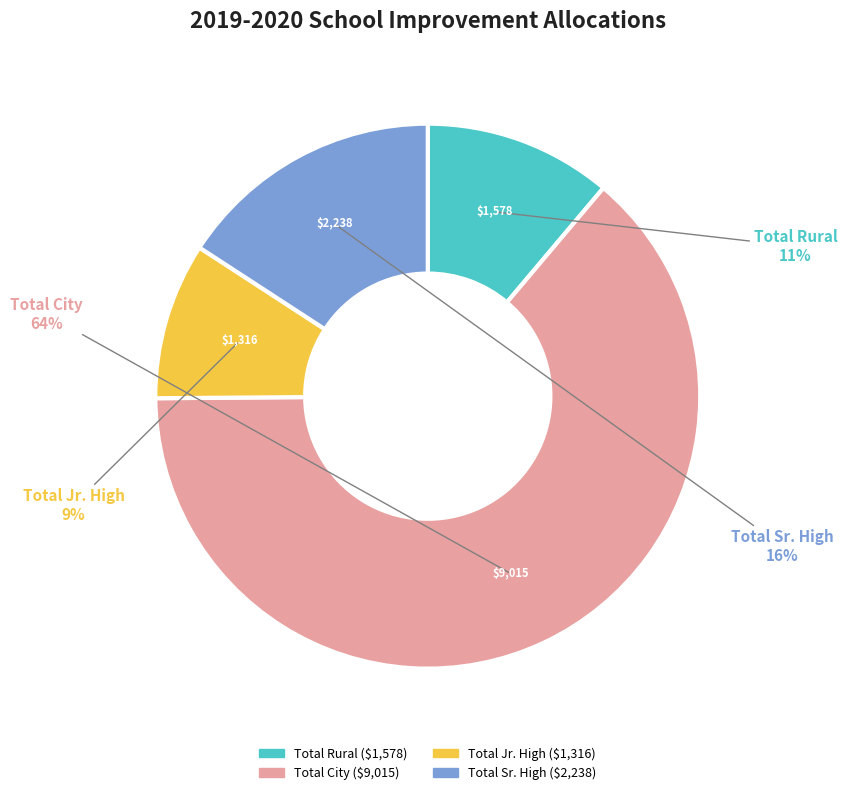

Is it true that Total Sr. High is 16% of the pie?

True